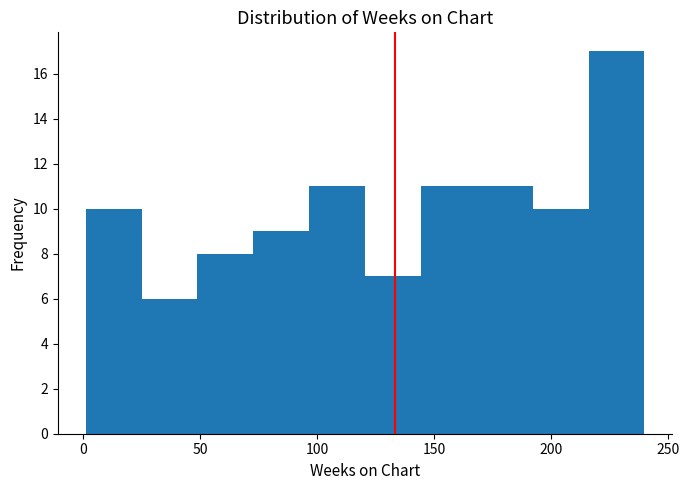

How tall is the bar that spans 95 to 120 on the x-axis? Neither the bar edges nor the heights are printed on the chart, so give them approximately, as read against the axes.

11